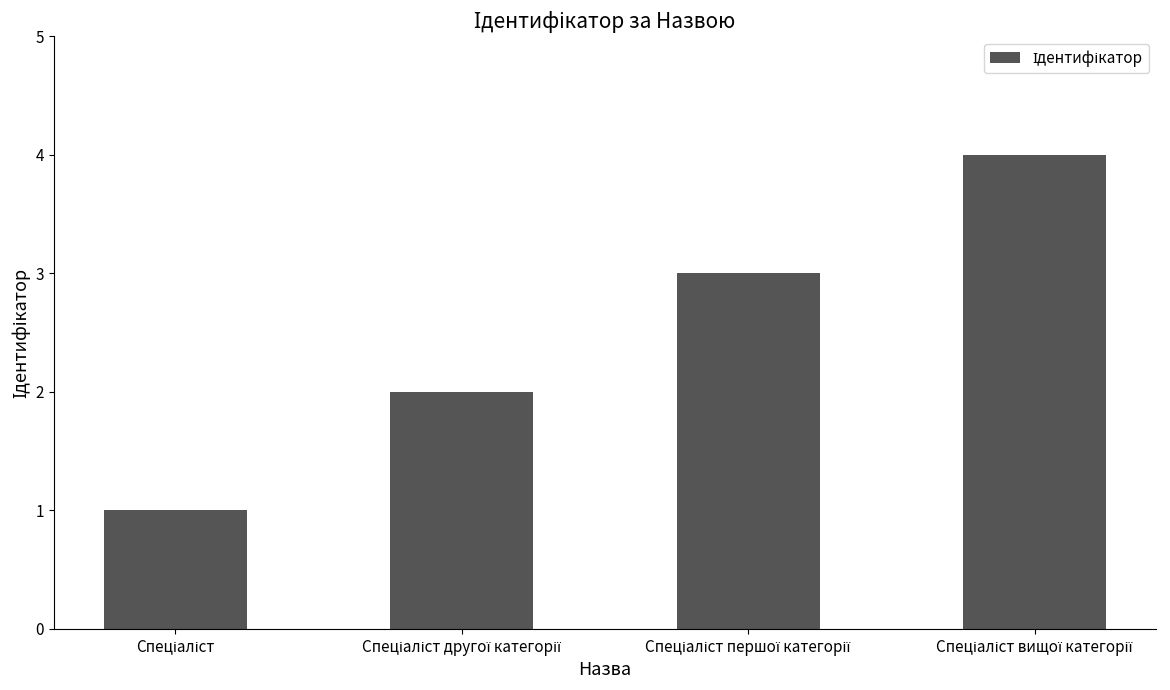

What is the sum of all values?

10